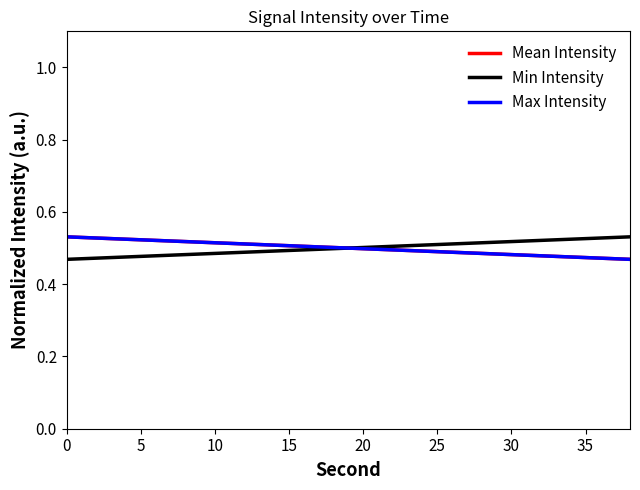

What is the sum of all Mean Intensity values?

1.0